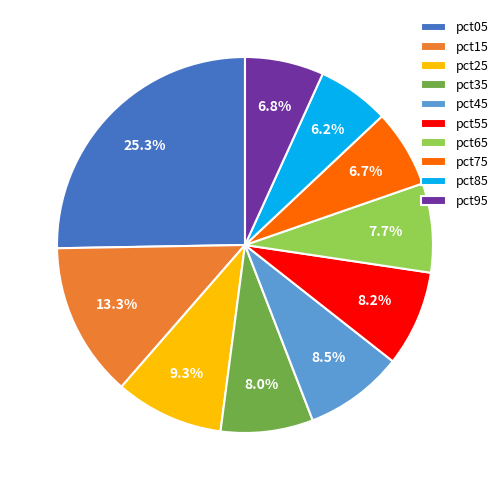

Which slice is the largest?

pct05